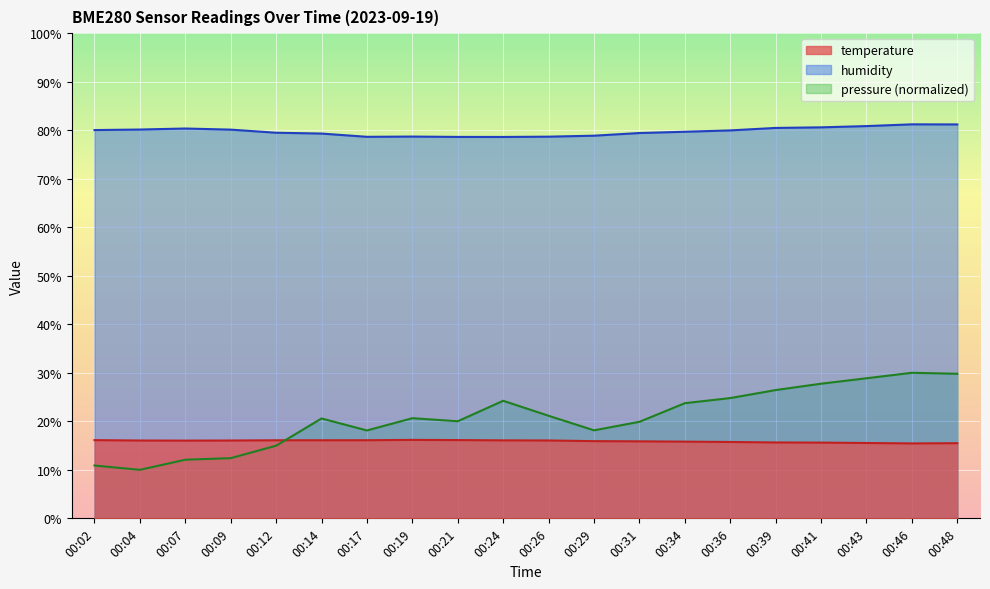

What is the difference between the temperature values at 00:04 and 00:46?

0.6